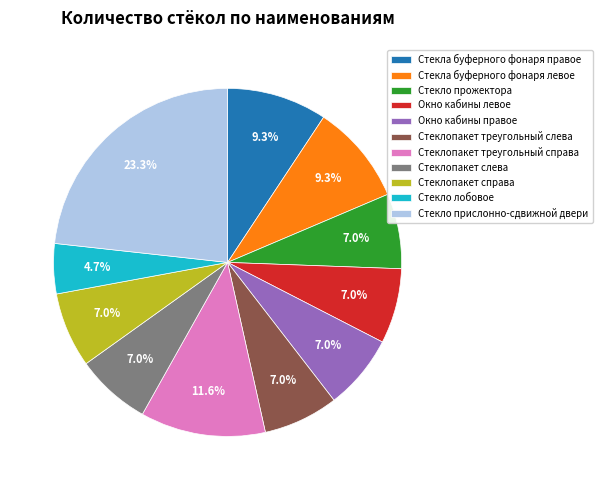

What is the ratio of the value at Стеклопакет треугольный справа to the value at Стекло прислонно-сдвижной двери?

0.5